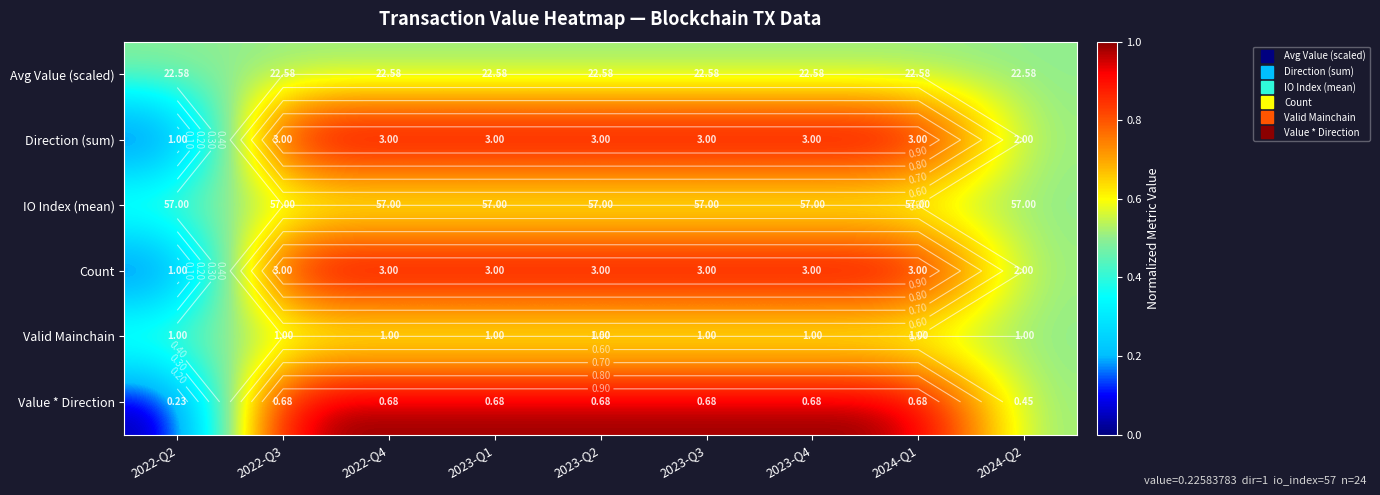

What is the difference between the highest and lowest values at 2023-Q2?

0.5